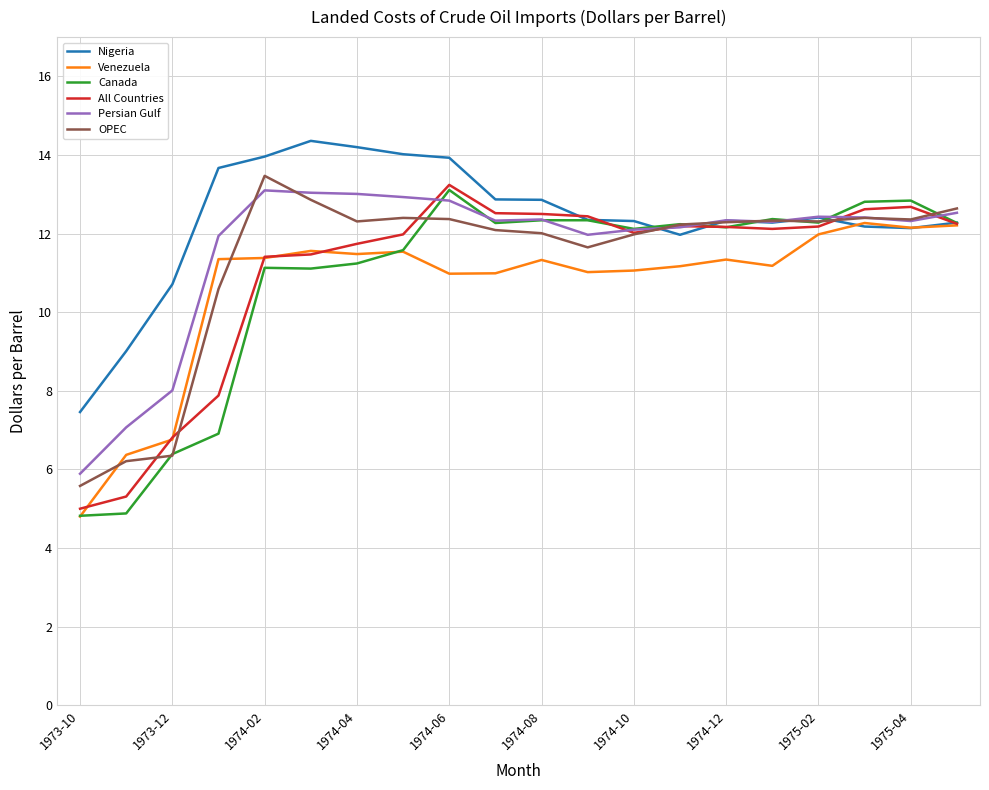

What is the greatest value displayed?

14.4